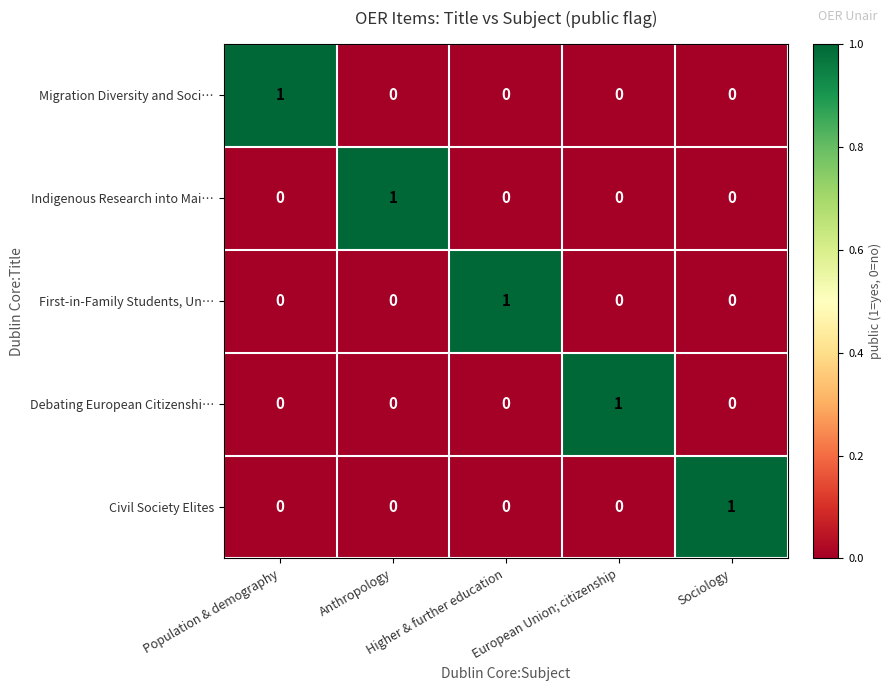

At how many categories does at least one series exceed 0?

5